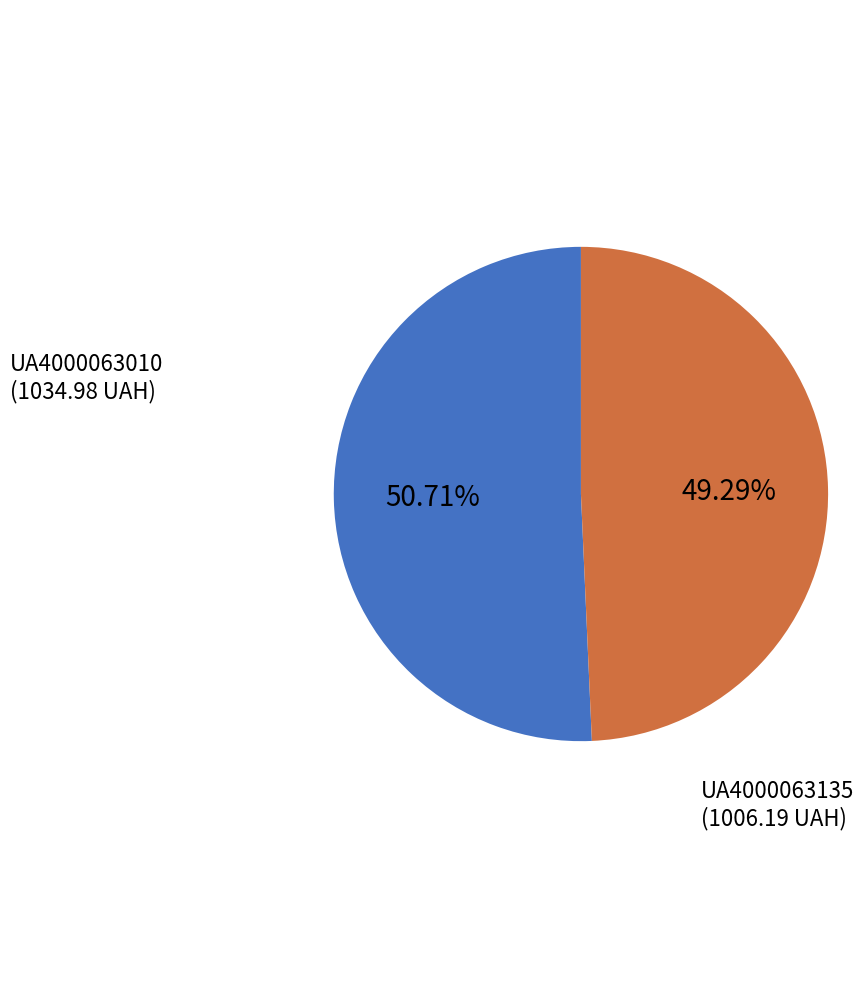

Is there any slice that represents more than half of the pie?

Yes